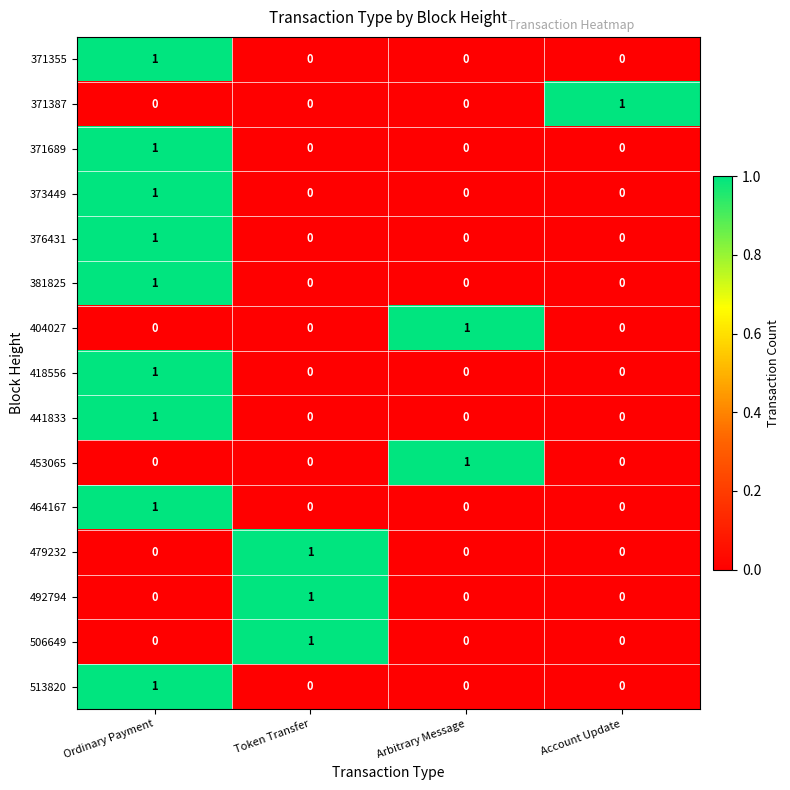

At which label does 373449 reach its peak?

Ordinary Payment